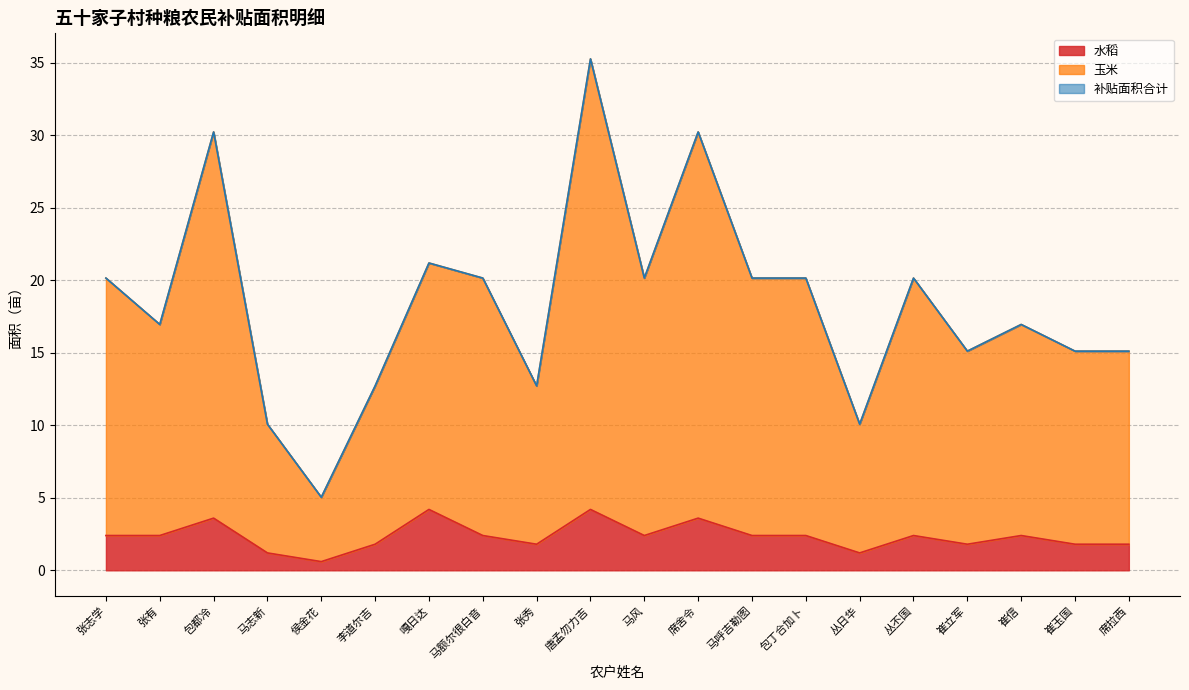

True or false: 补贴面积合计 and 水稻 intersect in this chart.

False